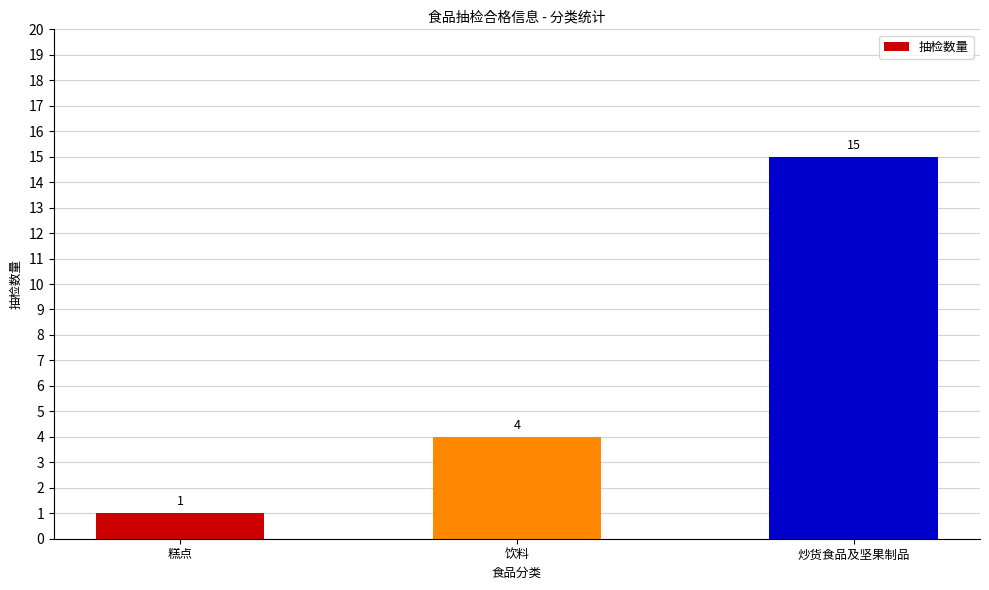

At which label is the value closest to 8?

饮料